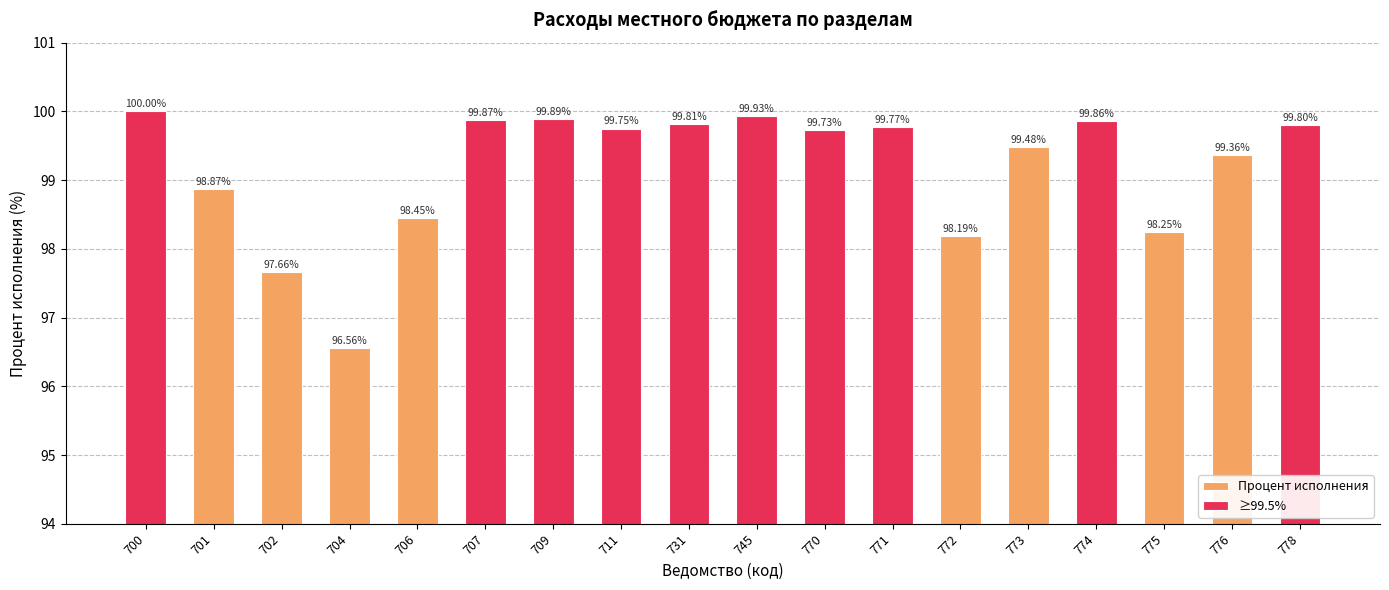

What is the sum of all values?

1785.2